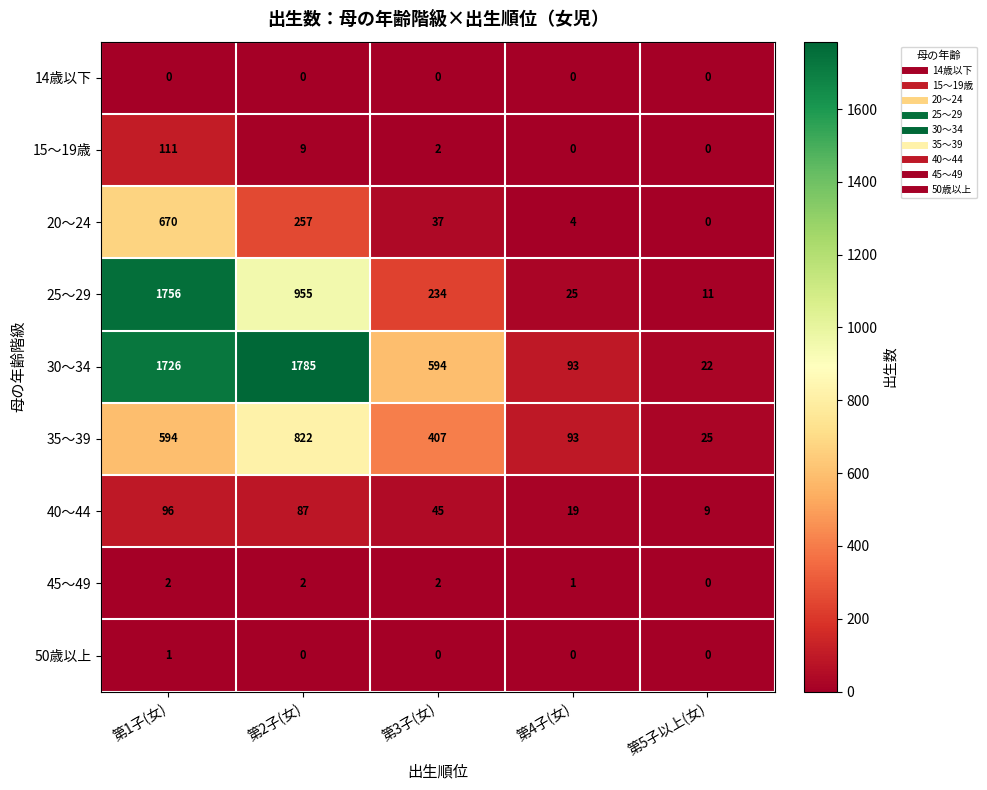

At which label does 15～19歳 reach its peak?

第1子(女)